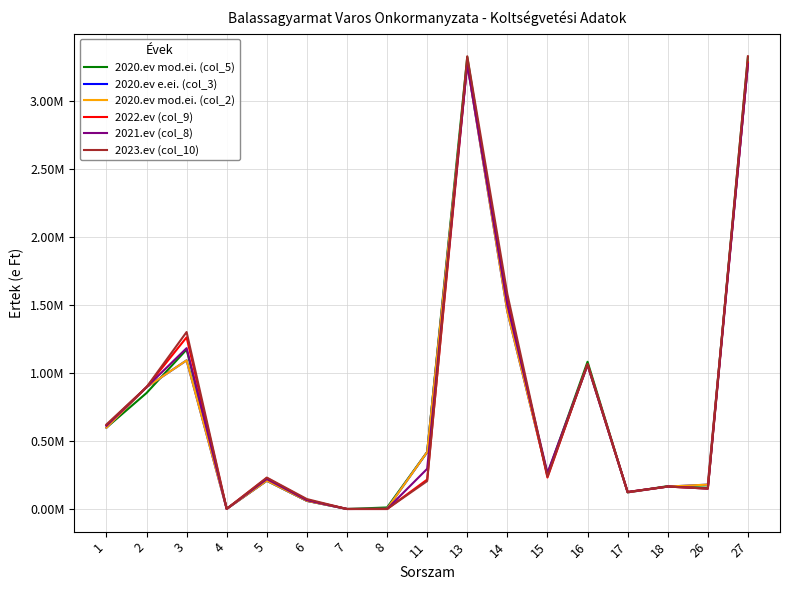

Does the chart display data point markers on the line(s)?

No